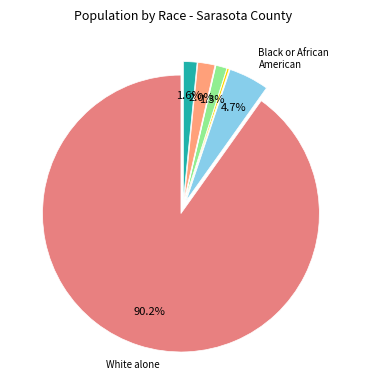

How many slices are in this pie chart?

7